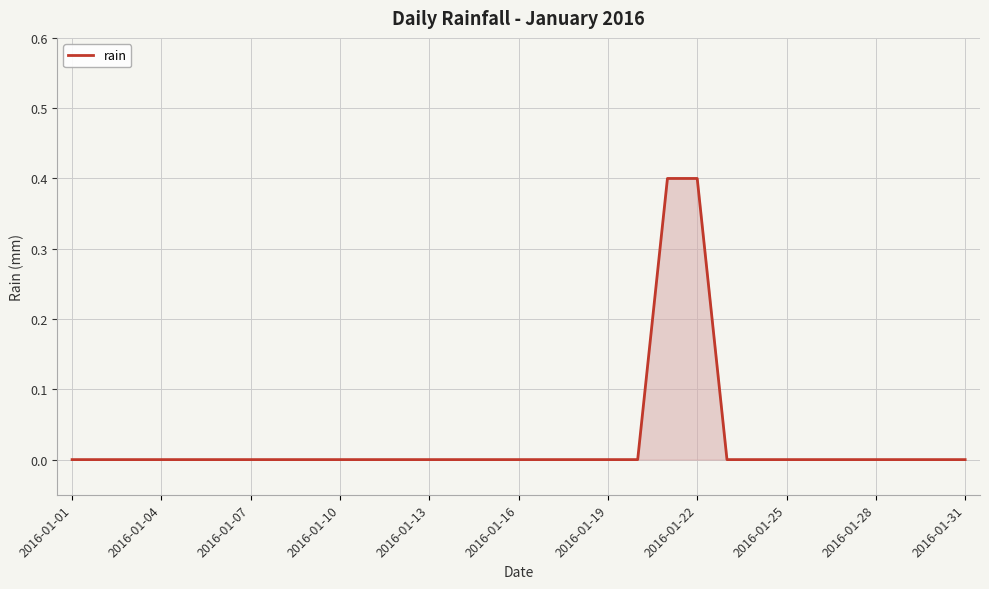

What is the greatest value displayed?

0.4